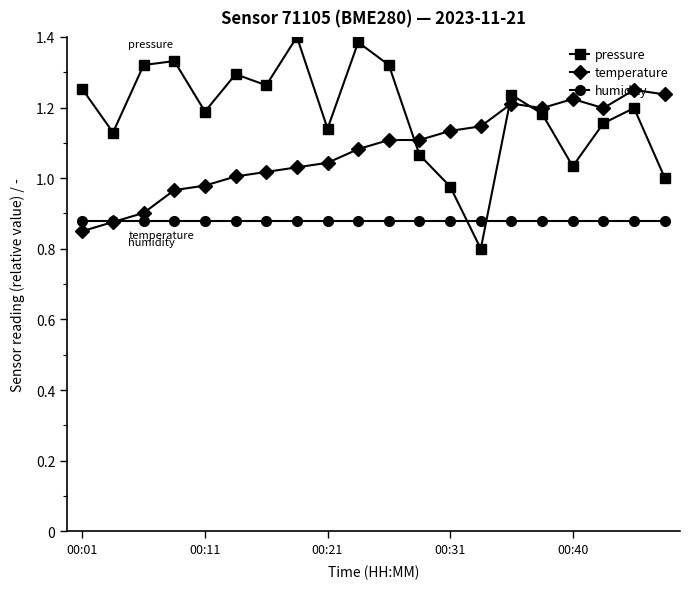

List the series in order of their peak value, highest first.

pressure, temperature, humidity